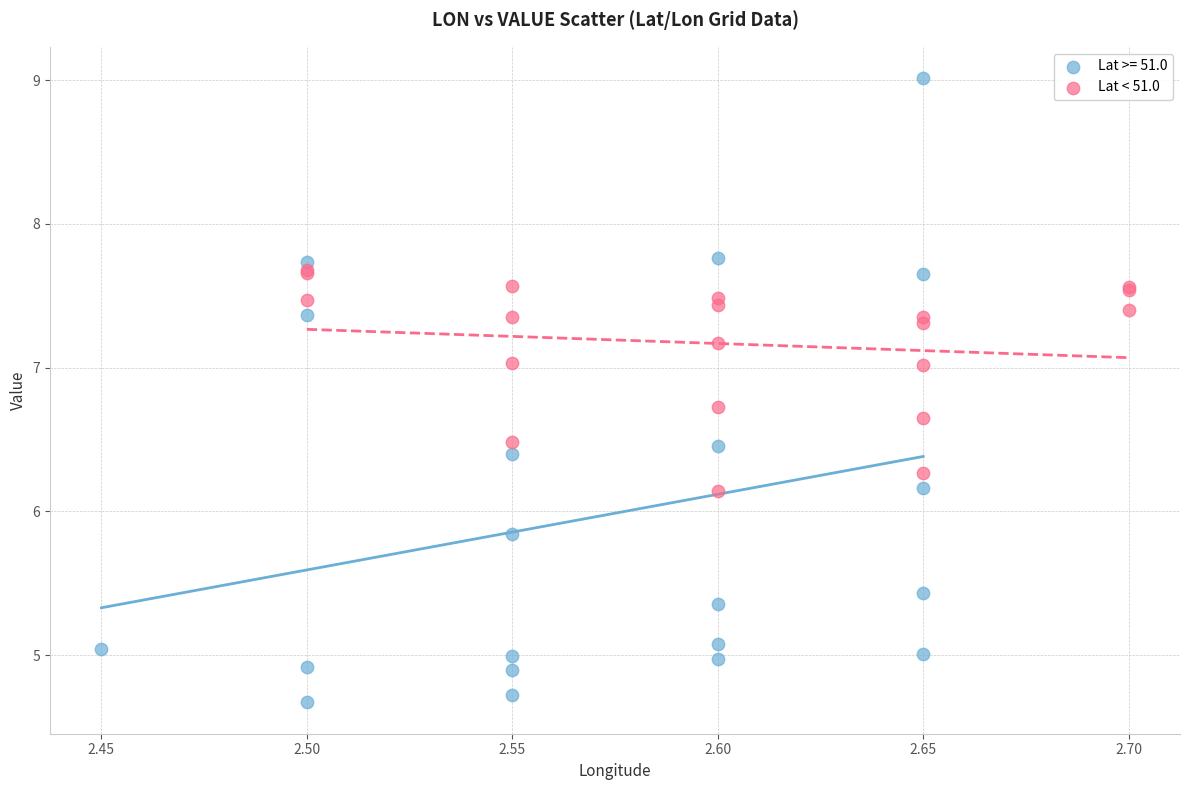

Which series reaches the minimum Y coordinate?

Lat >= 51.0